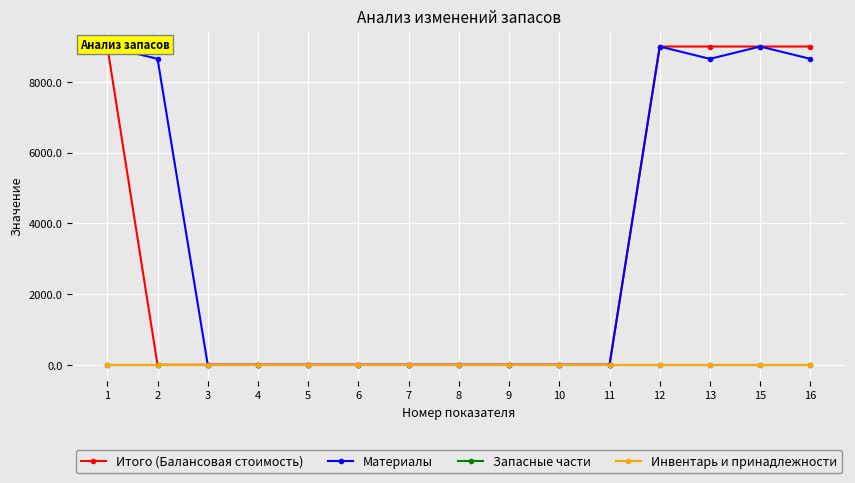

Which series has the widest spread of values?

Итого (Балансовая стоимость)